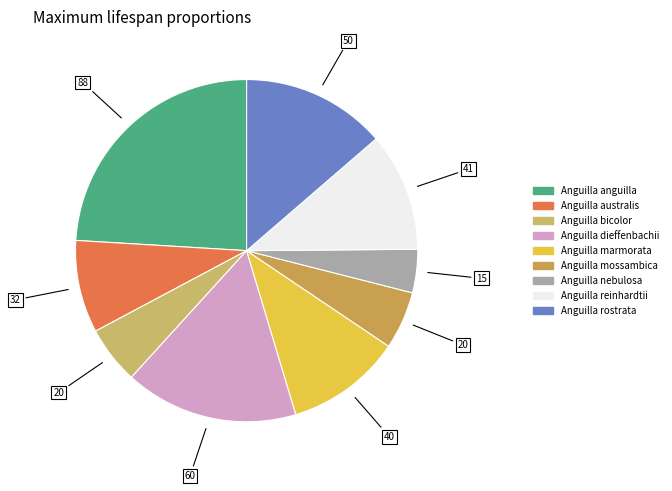

How many segments does this pie chart have?

9